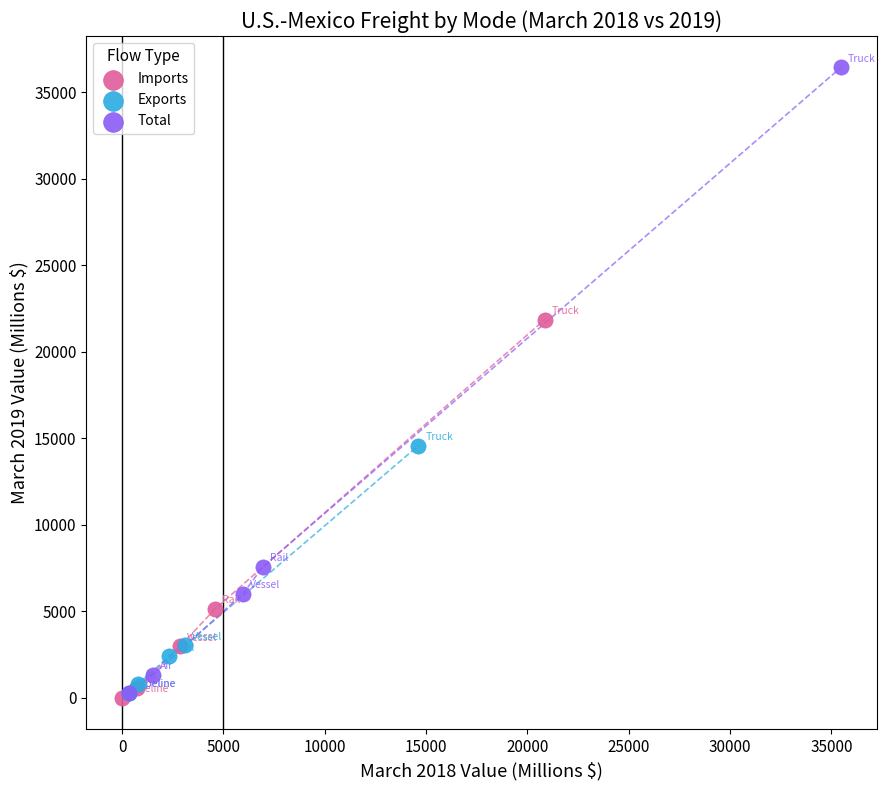

Which series has the widest spread of Y values?

Total